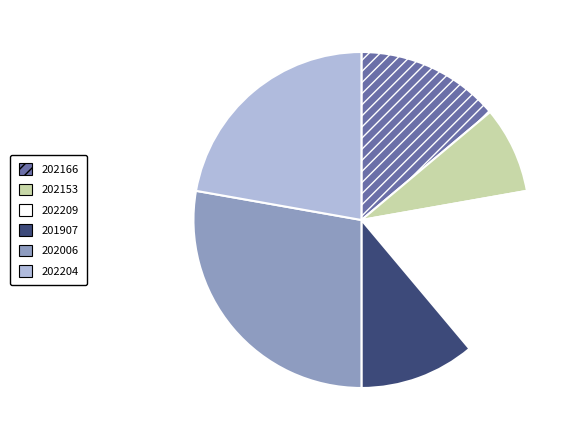

Which category has the smallest portion of the pie?

202153